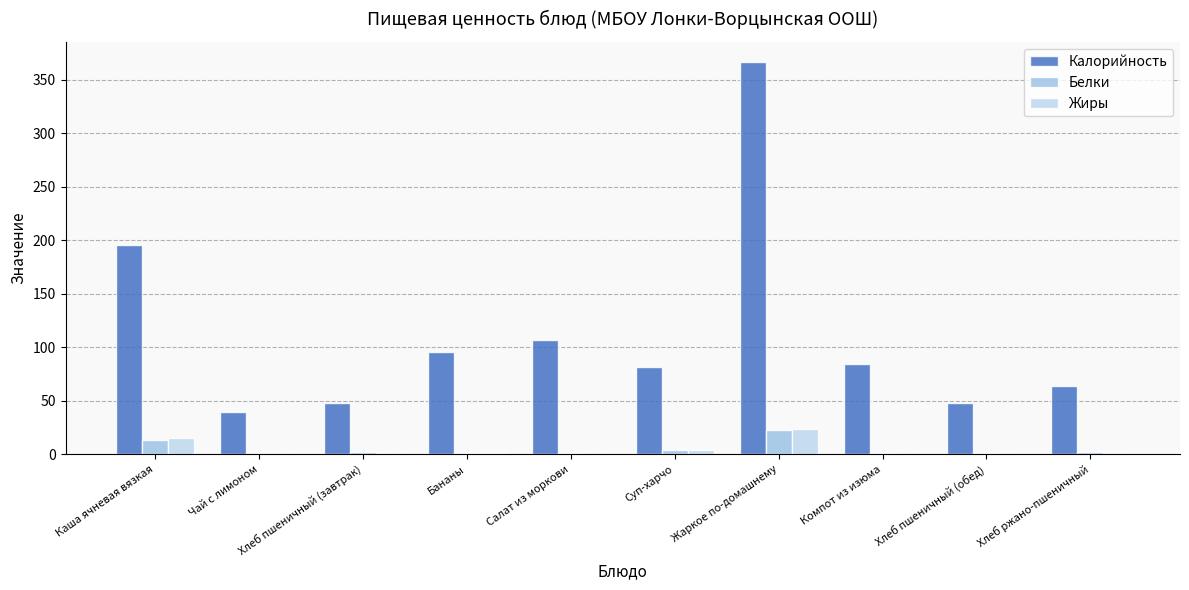

At which label does Калорийность first exceed 84?

Каша ячневая вязкая